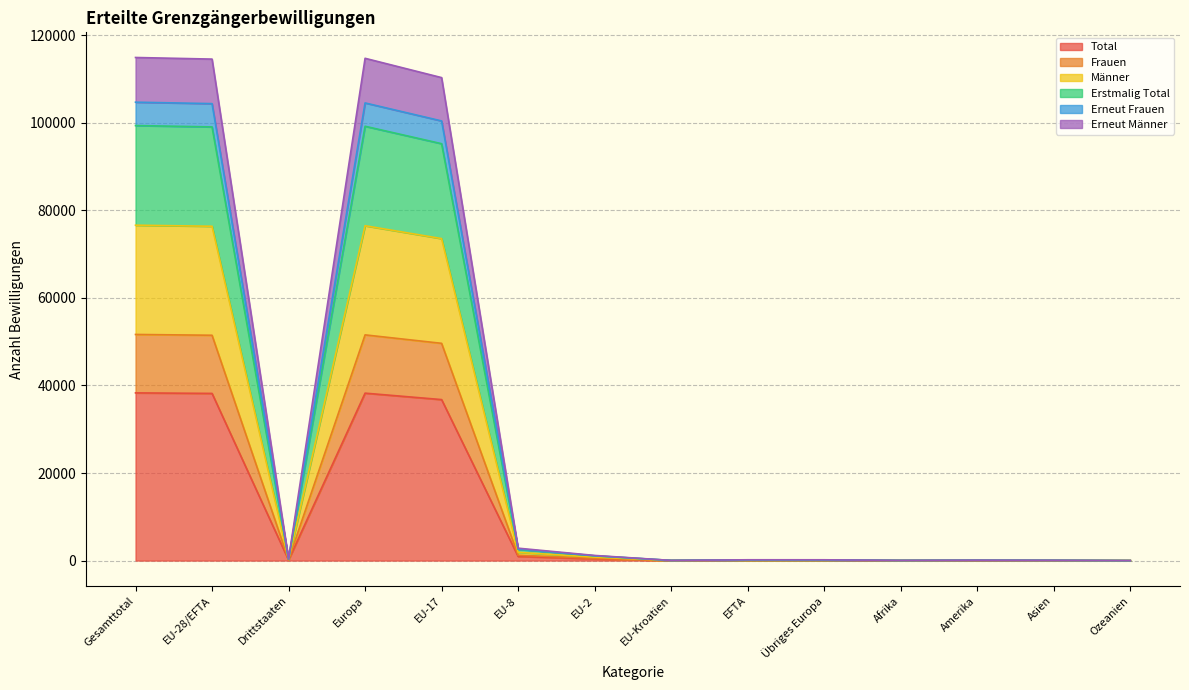

At which category does Total reach its first local peak?

Europa